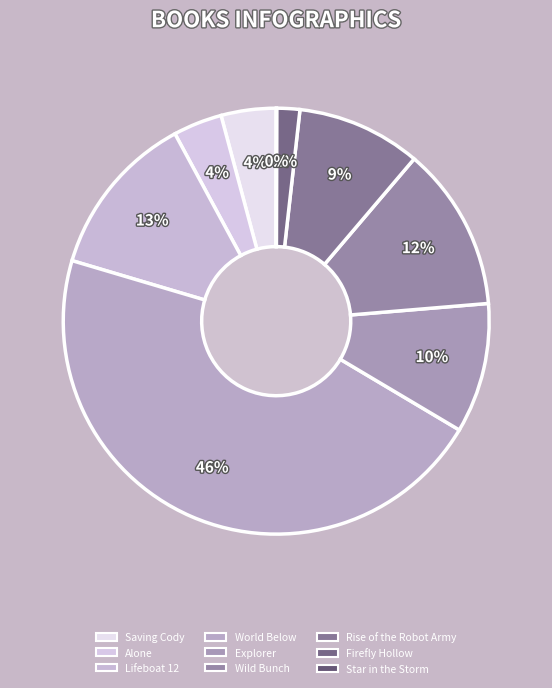

Combined, do Rise of the Robot Army and Star in the Storm account for over 50%?

No